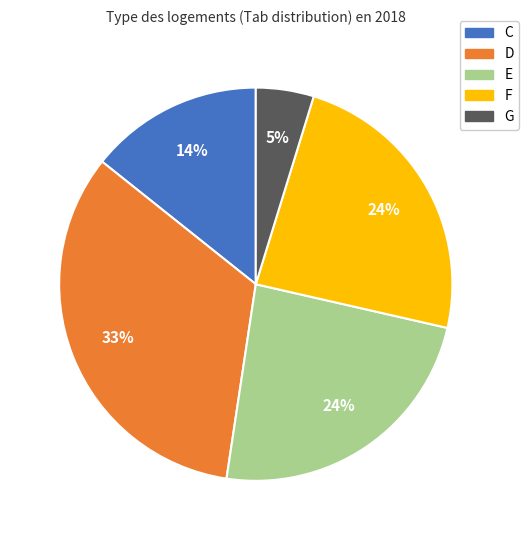

Is E the majority of the pie?

No